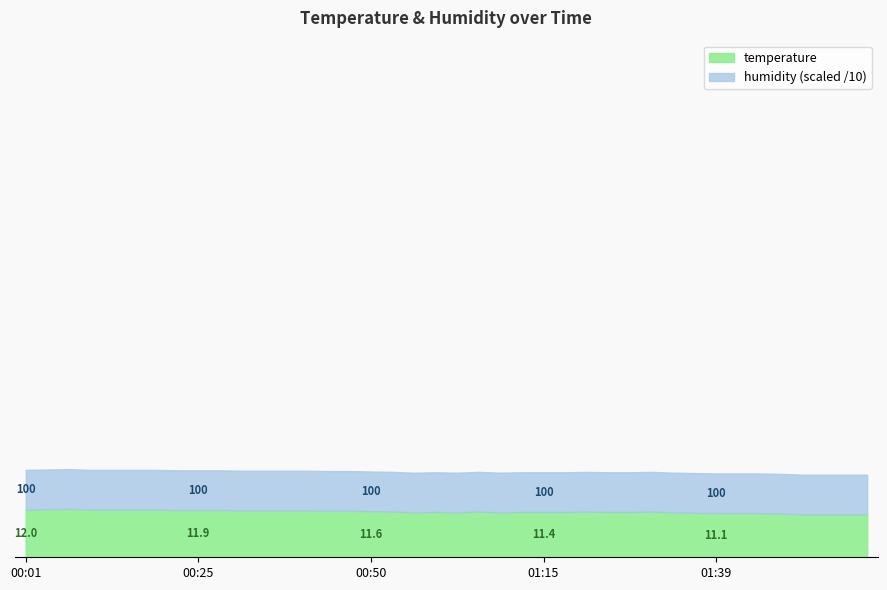

What is the sum of all humidity values?

3996.0